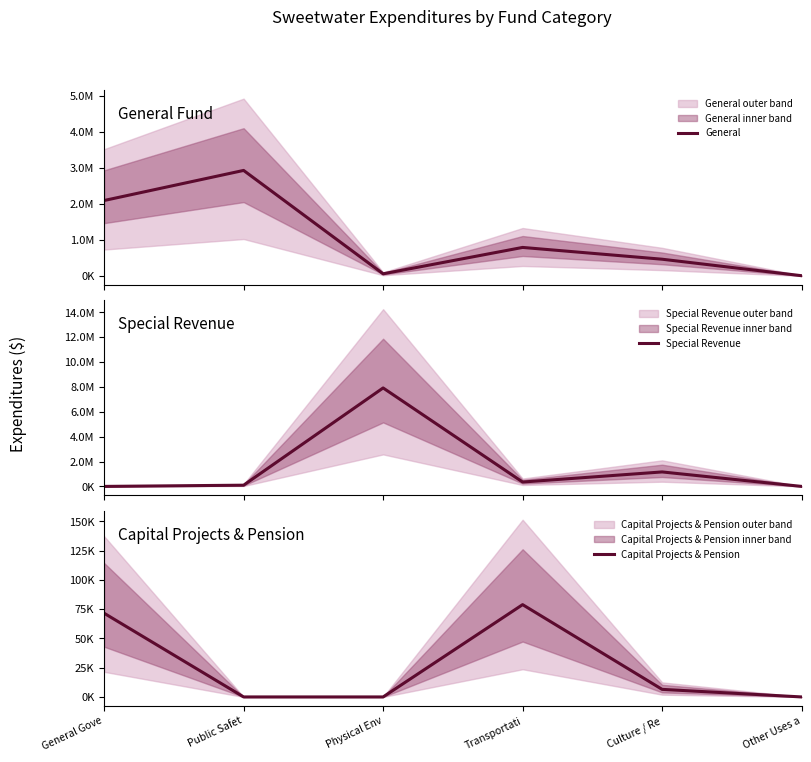

What is the total value across all series at Transportati?

1224787